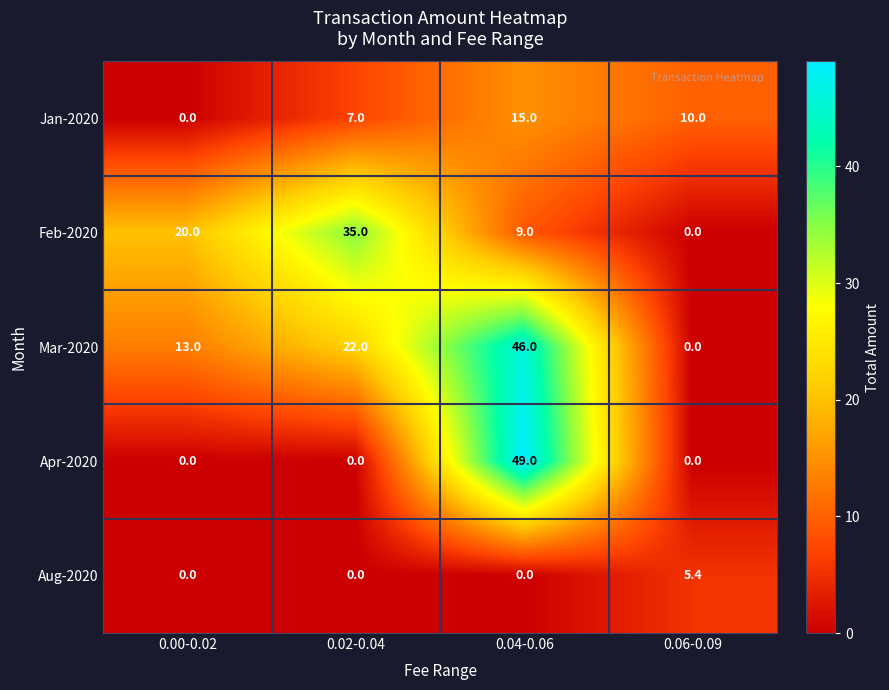

What is the total value across all series at 0.06-0.09?

15.4